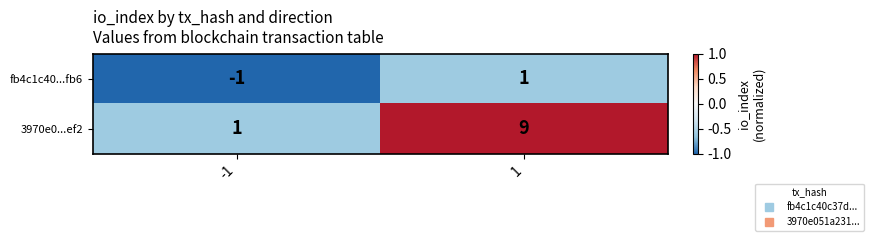

Which series changed the most between -1 and 1?

3970e0...ef2